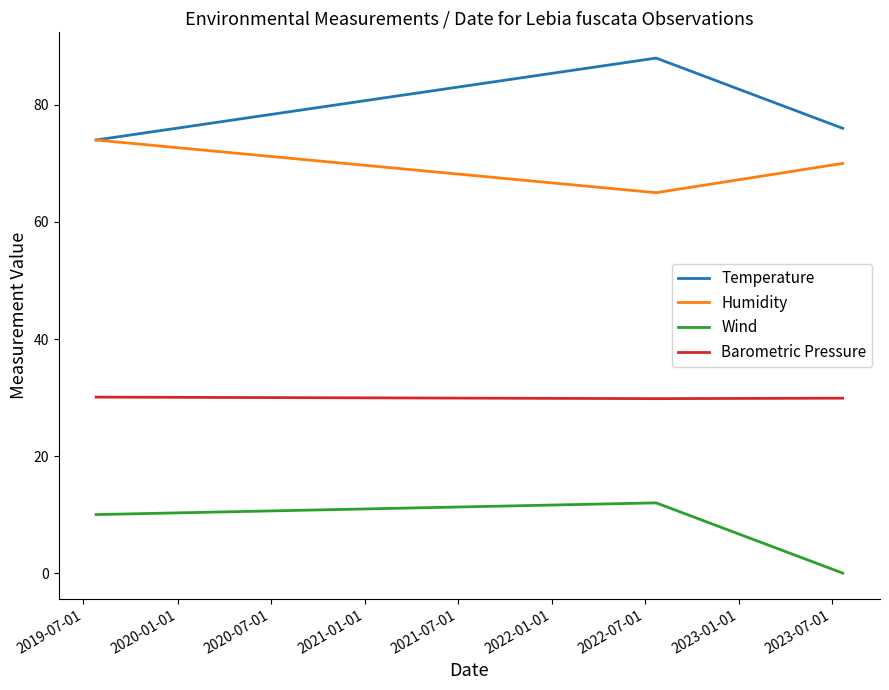

List the series in order of their peak value, highest first.

Temperature, Humidity, Barometric Pressure, Wind